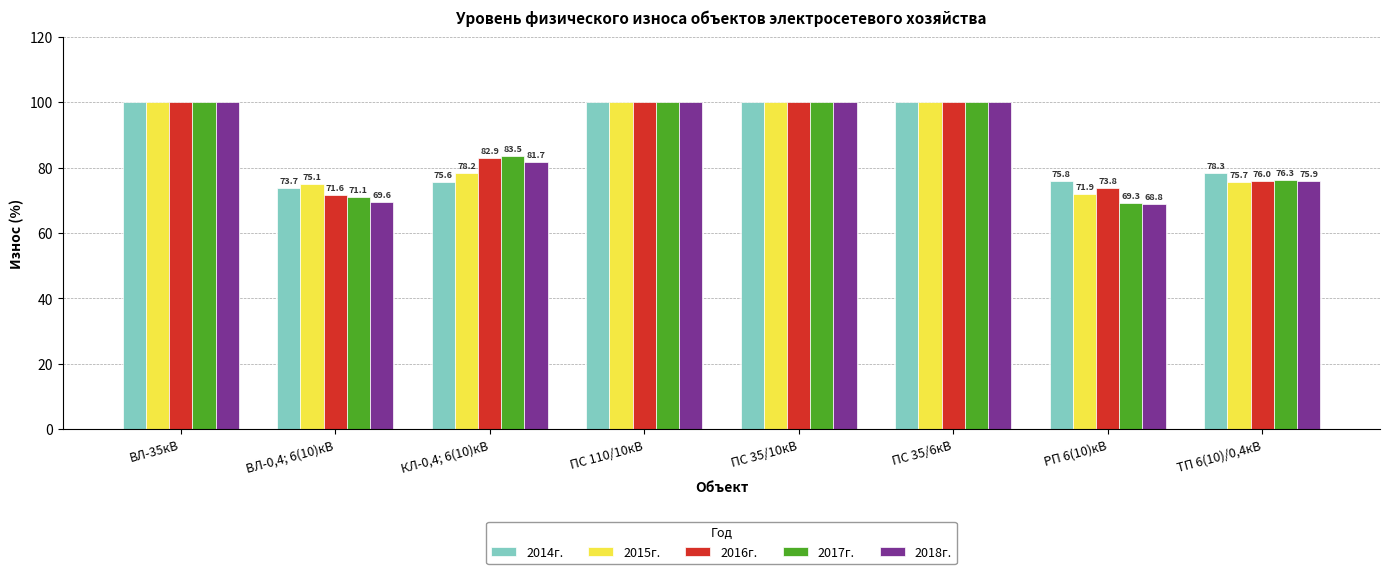

At which label does 2014г. reach its minimum?

ВЛ-0,4; 6(10)кВ